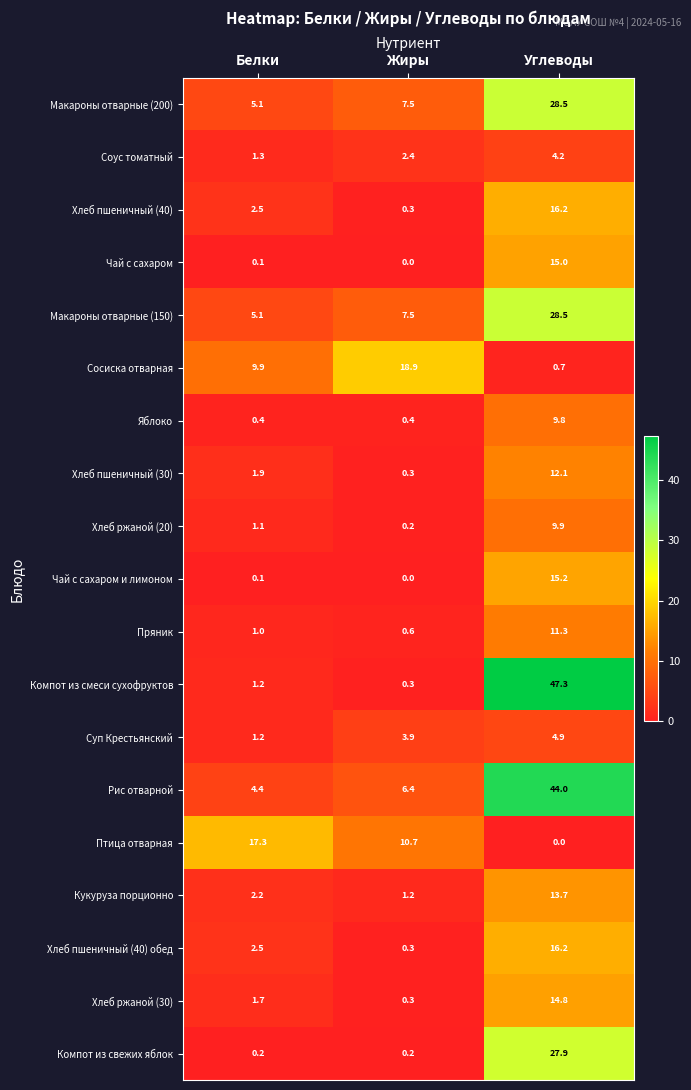

Which category has the highest value in the Чай с сахаром и лимоном series?

Углеводы